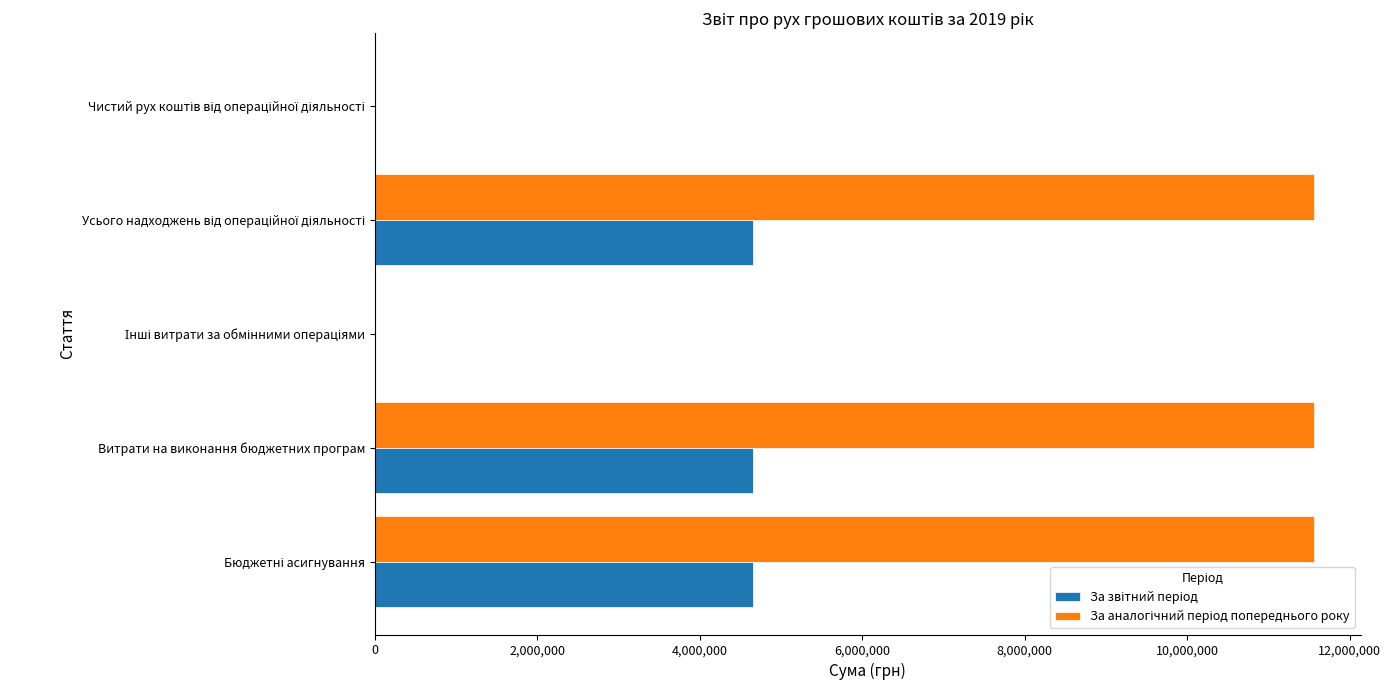

What is the greatest value displayed?

11561246